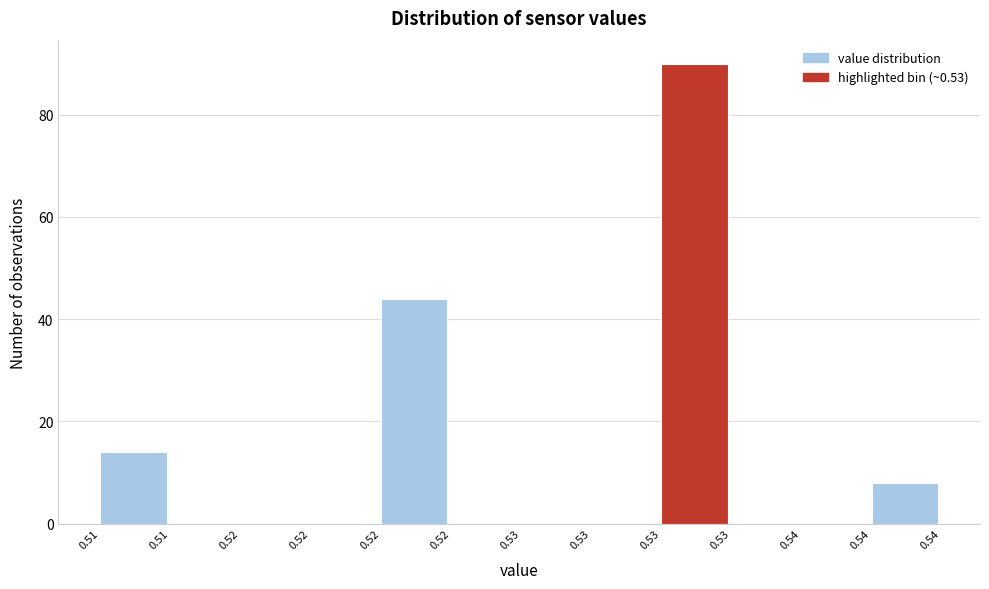

Are the bars horizontal?

No